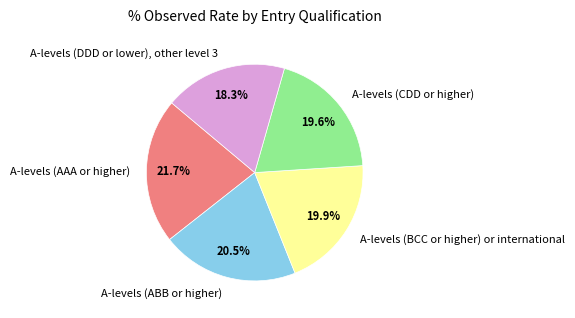

What is the total percentage of A-levels (AAA or higher) and A-levels (DDD or lower), other level 3?

40.0%